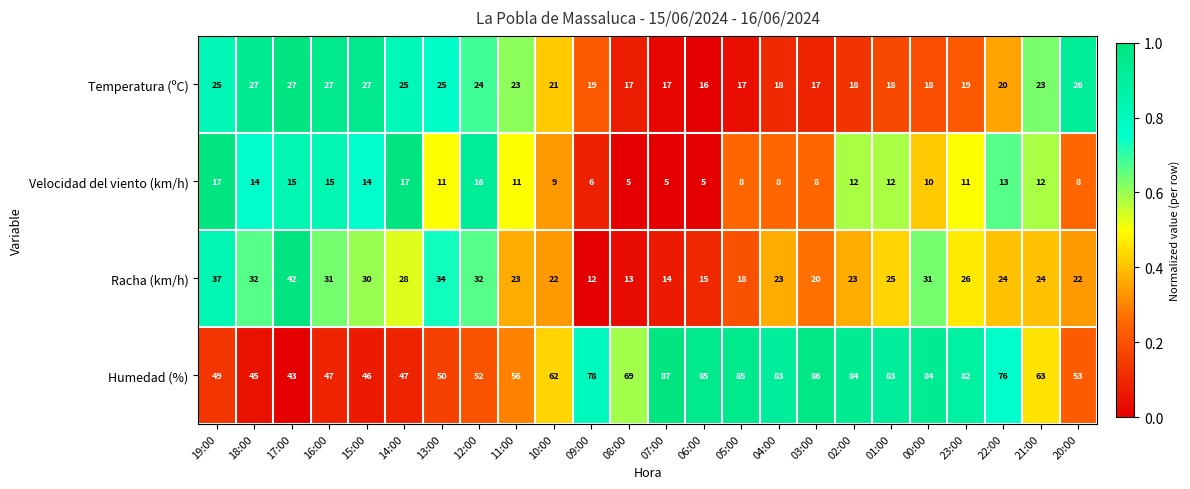

List the series in order of their peak value, highest first.

Humedad (%), Racha (km/h), Temperatura (ºC), Velocidad del viento (km/h)